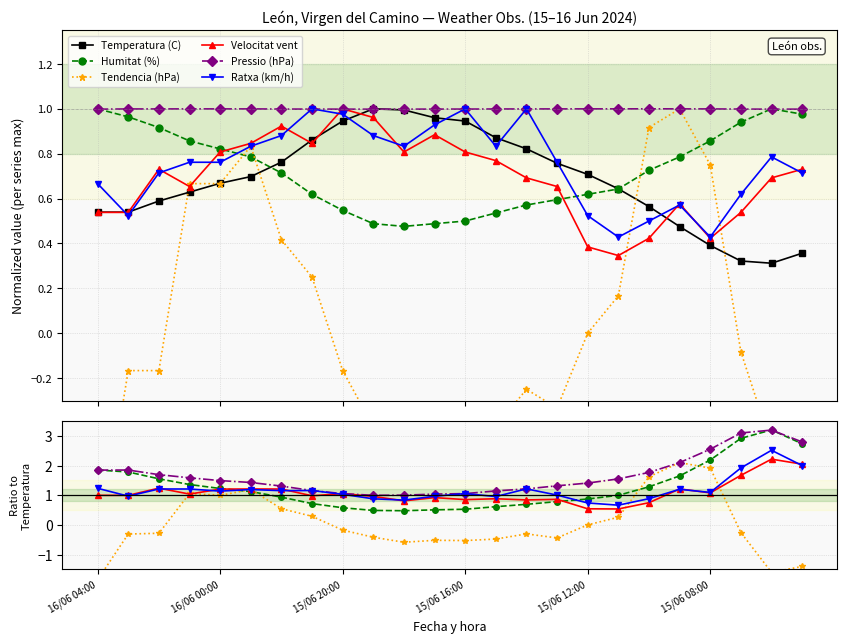

What is the maximum value shown in the chart?

3.2